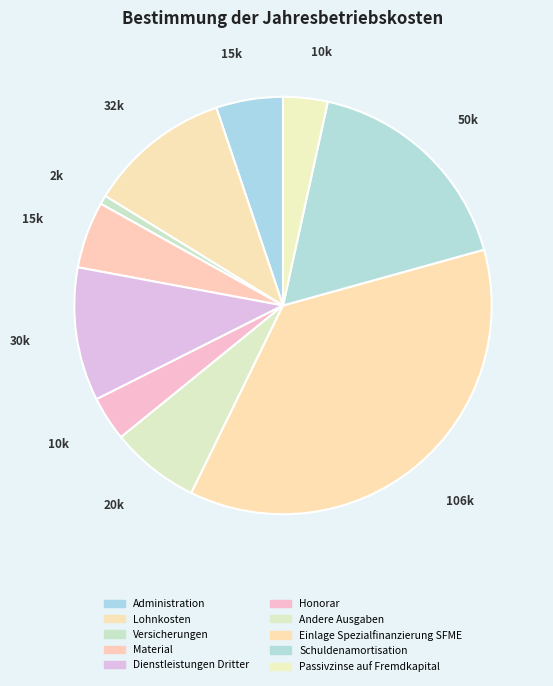

How many slices are in this pie chart?

10